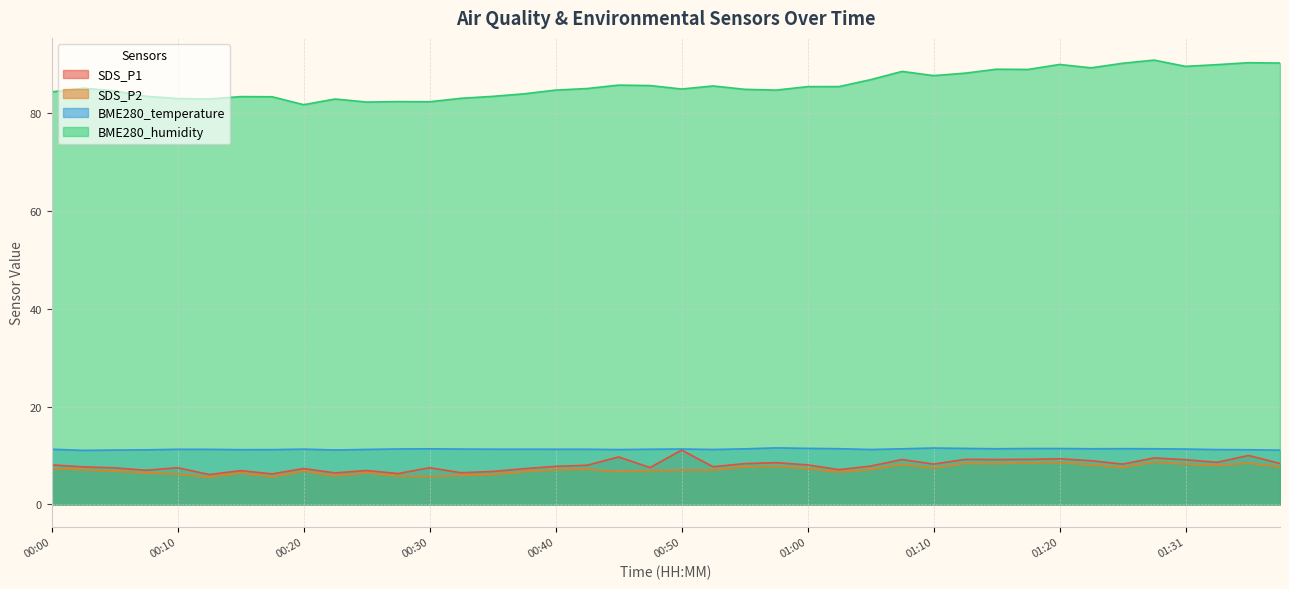

Read the SDS_P2 value at 01:23.

8.1